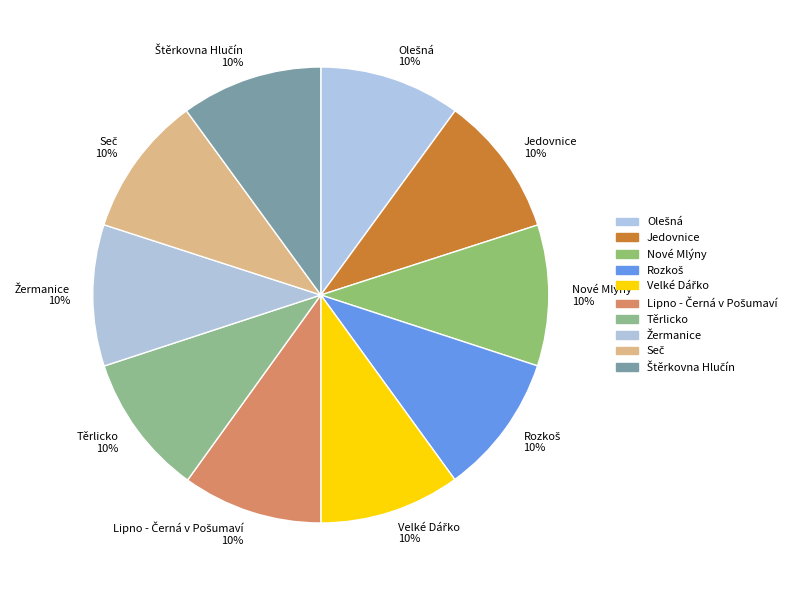

Do Nové Mlýny and Jedovnice together represent more than half of the pie?

No